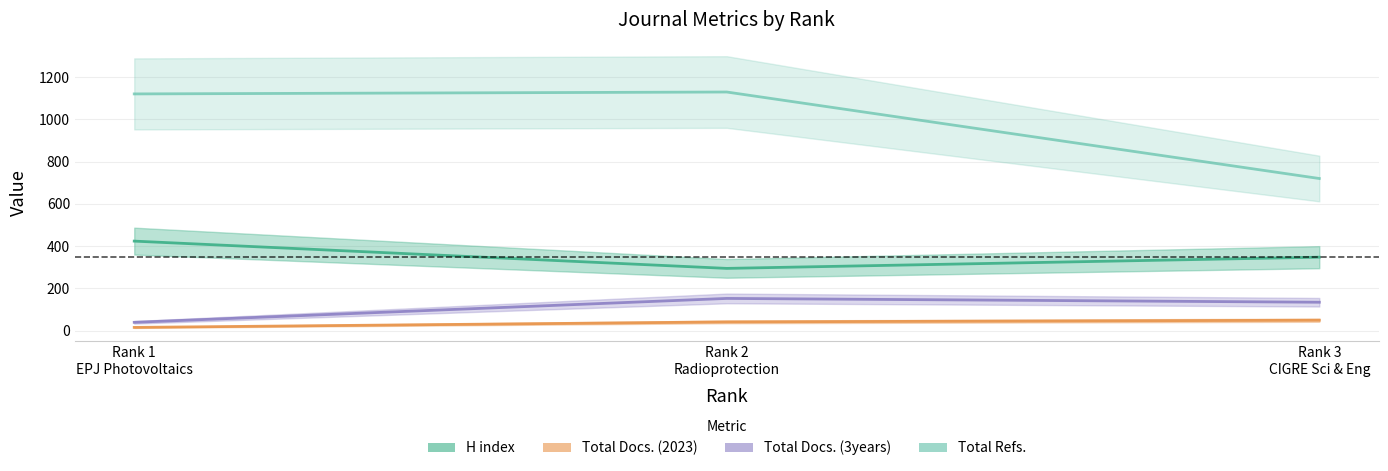

How many lines are shown in the chart?

4